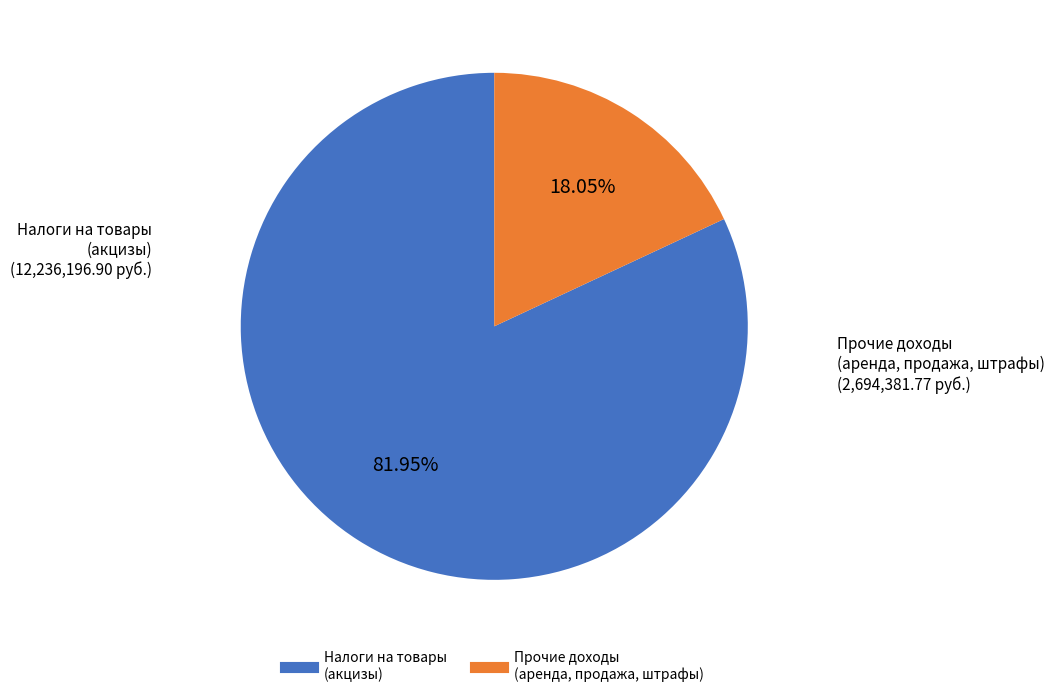

How many slices are in this pie chart?

2